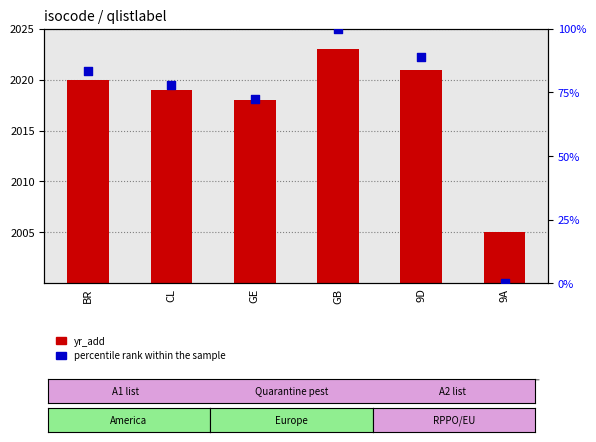

Which series reaches the minimum Y coordinate?

percentile rank within the sample